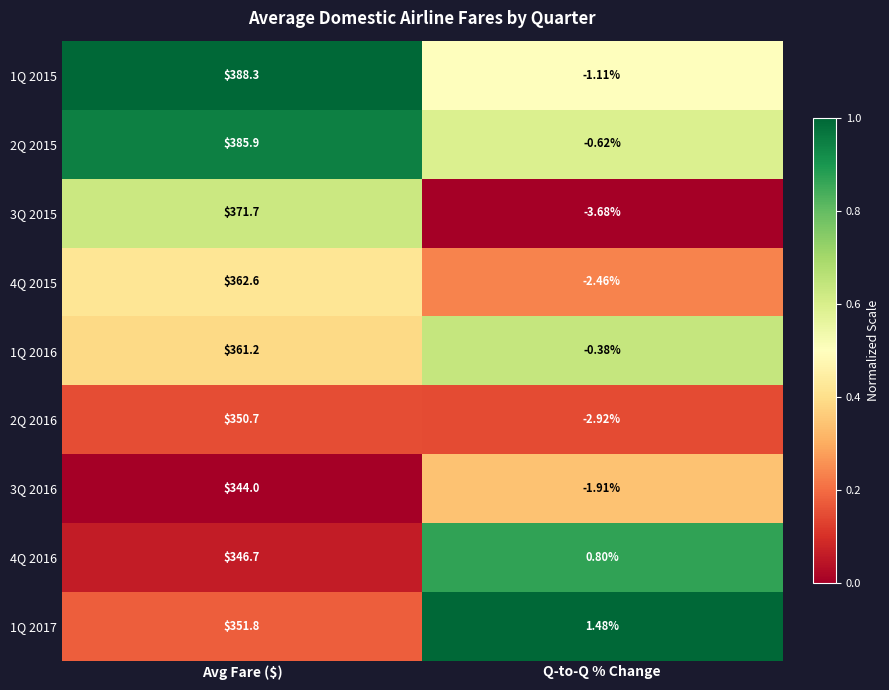

Which series has the largest total across all categories?

1Q 2015